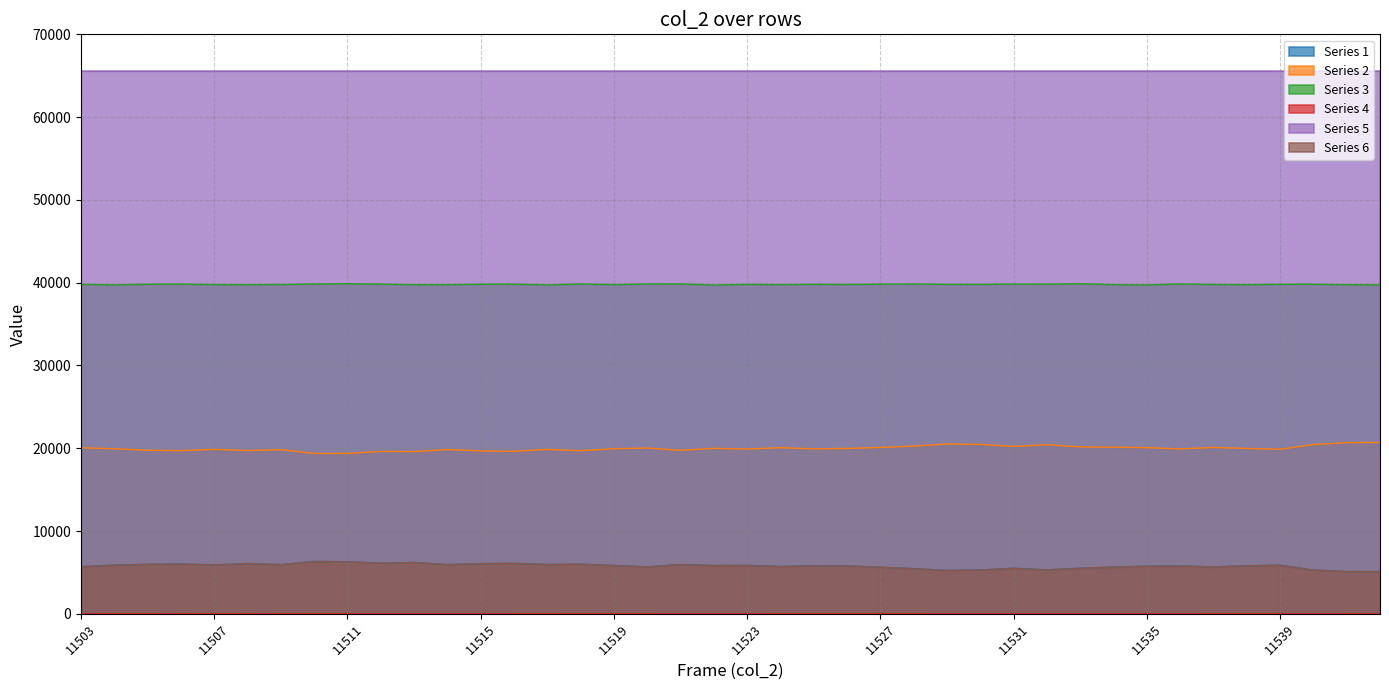

Is the value of Series 2 at 11514 greater than the value of Series 1 at 11517?

Yes